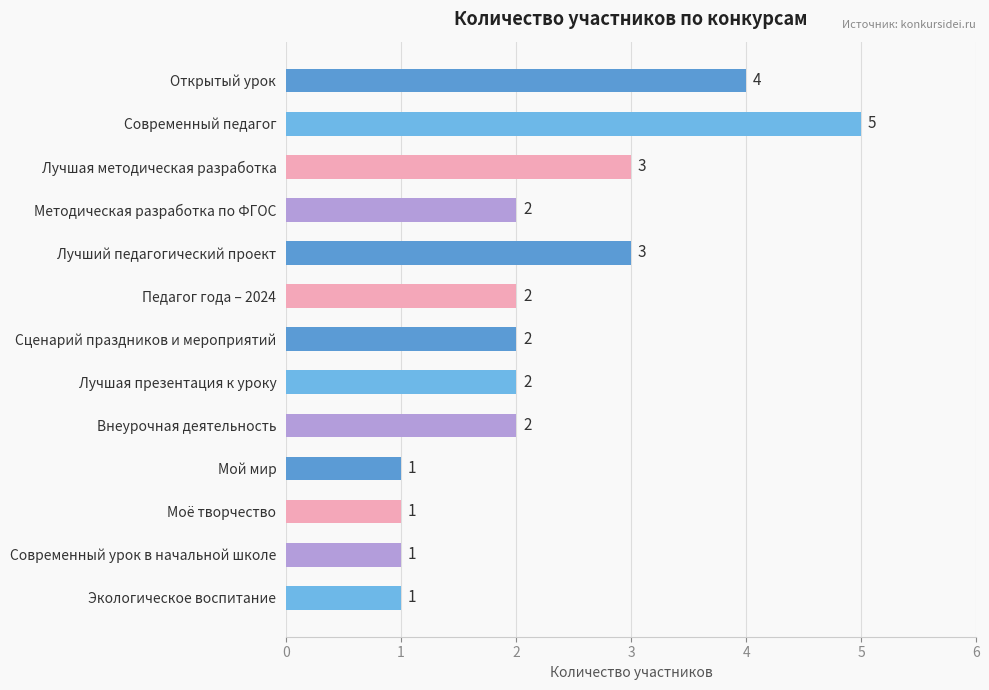

Count the values in the range 1 to 3.

11